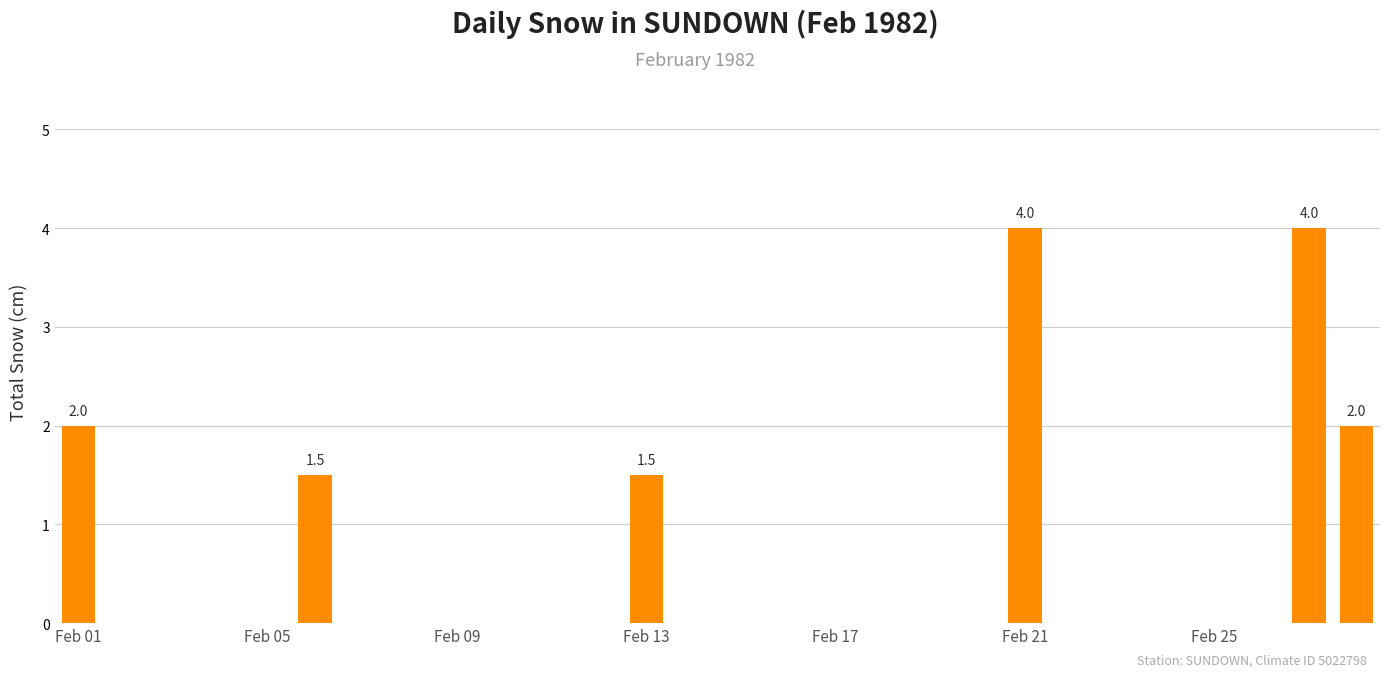

What is the sum of all values?

15.0